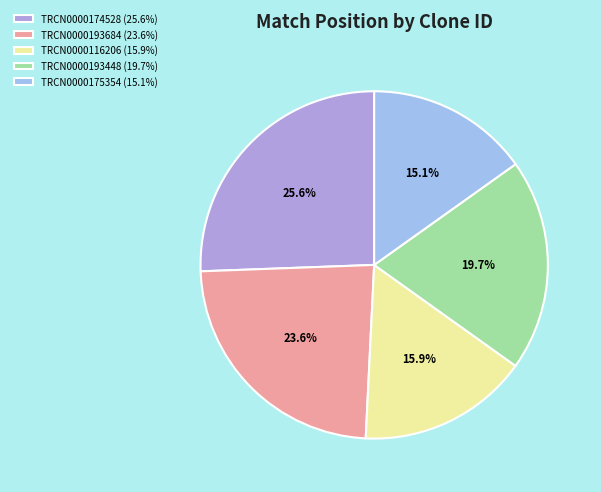

To the nearest percent, what portion does TRCN0000174528 represent?

26%